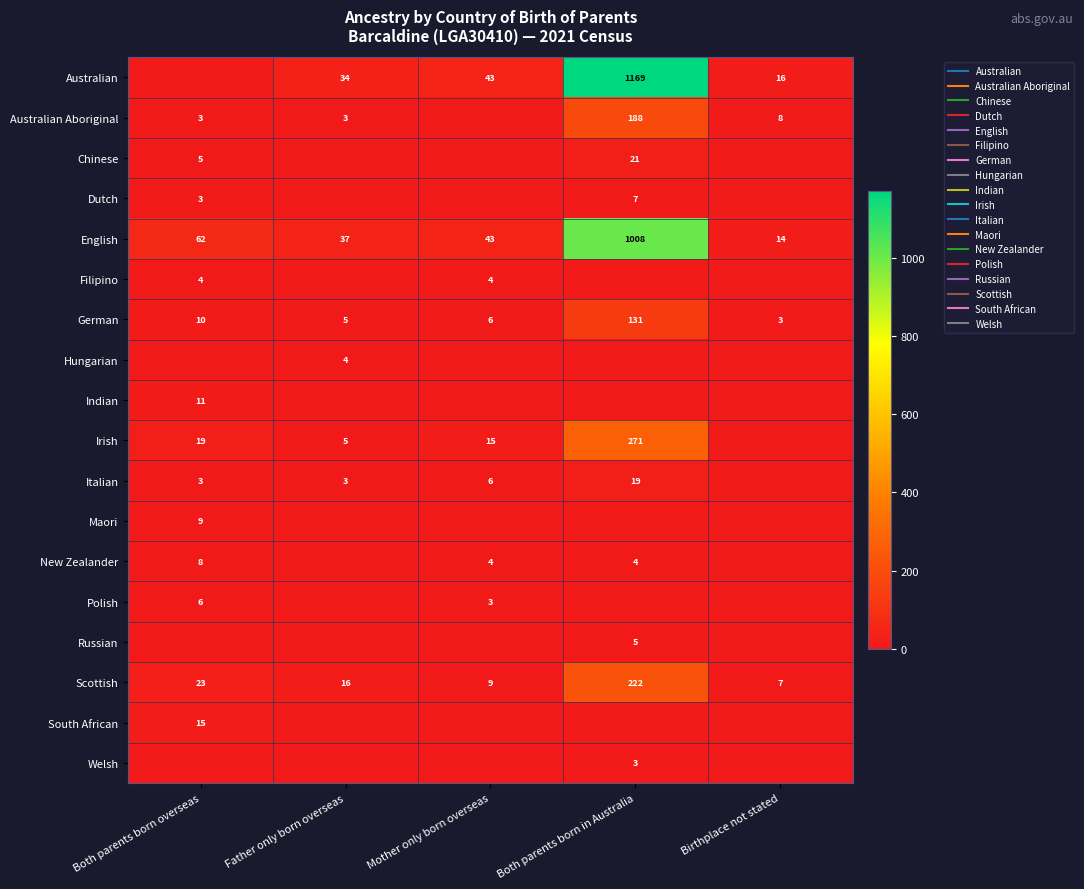

What is the sum of all Indian values?

11